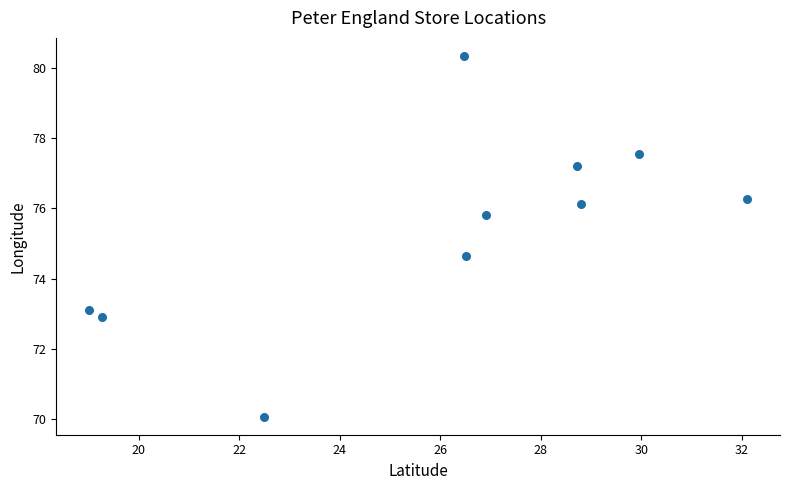

What Y value in the scatter plot is closest to 75?

74.6